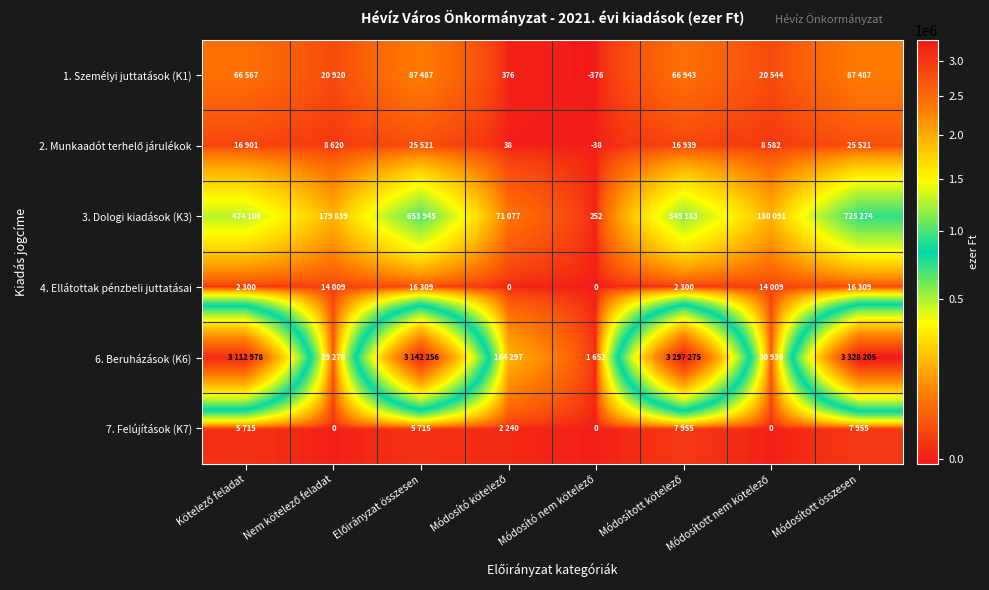

What is the sum of the 2. Munkaadót terhelő járulékok values at Módosított kötelező and Nem kötelező feladat?

25559